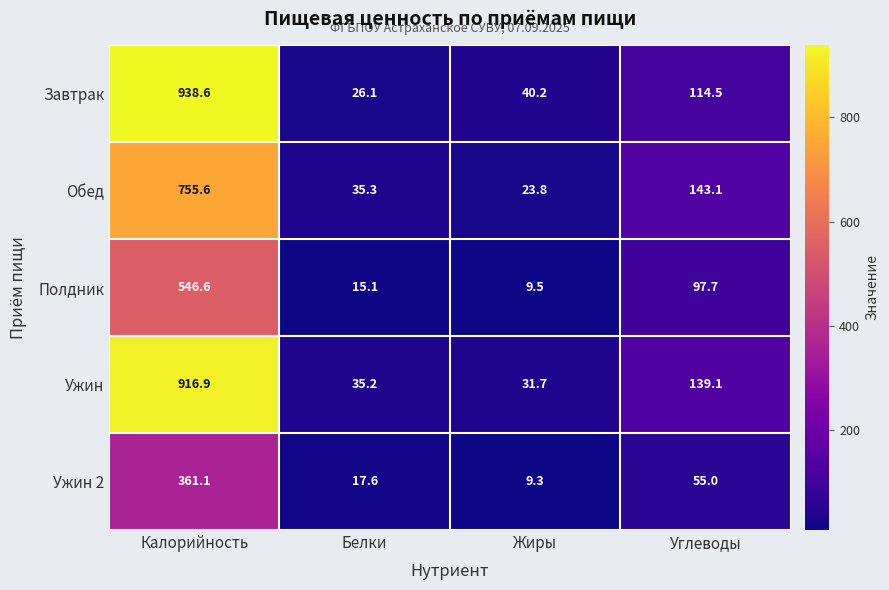

Where does the Обед series first go above 143?

Калорийность